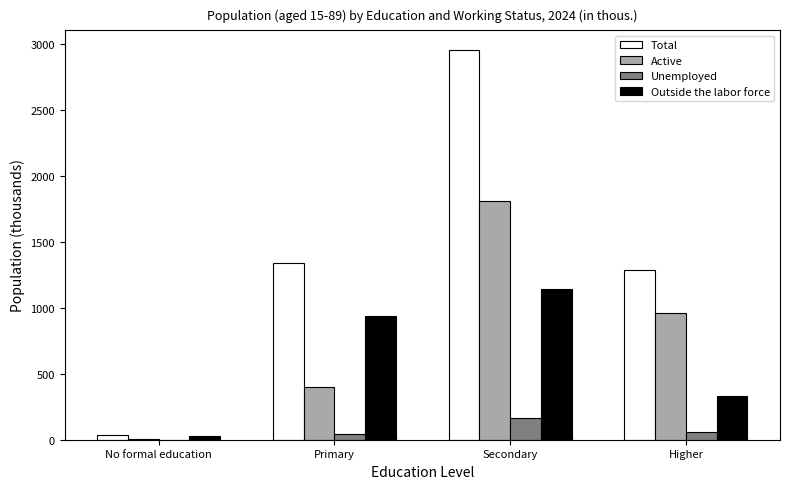

The value of Active at Primary is 696.8. True or false?

False